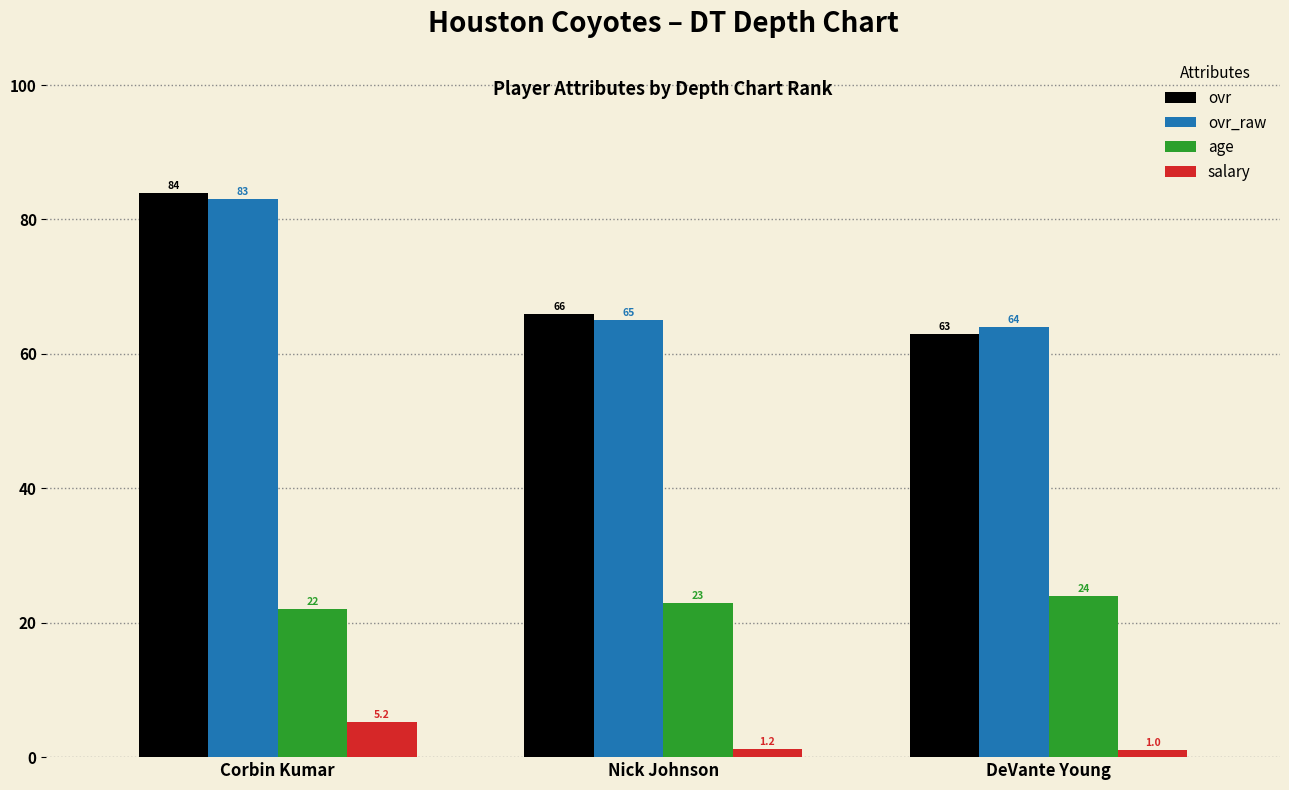

What position from the right is DeVante Young?

1